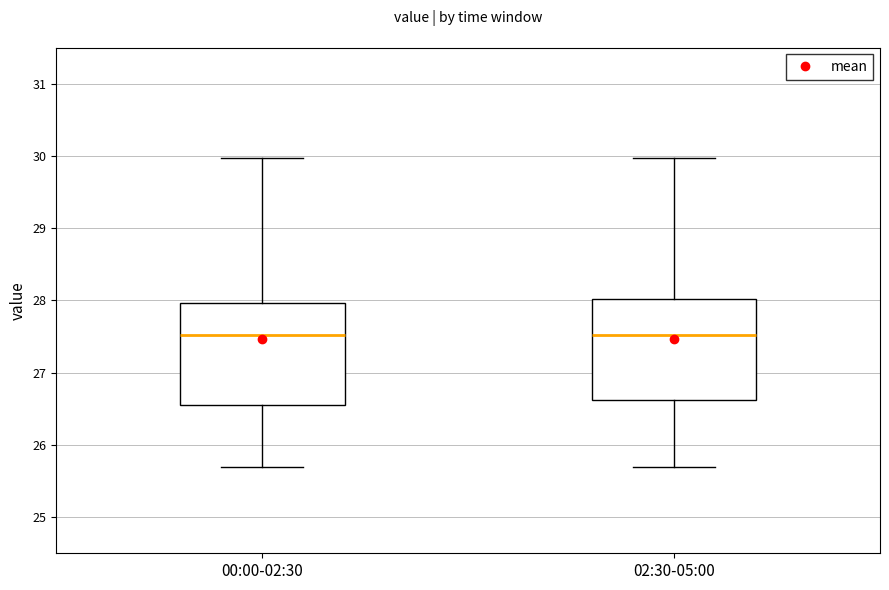

Reading left to right, read every box against the y-axis: the position of its median line, the range the box covers, and the ends of its whiskers. The values are not printed on the chart, so give them approximately, as read against the axis.

00:00-02:30: median 27.5, box 26.5 to 28.0, whiskers 25.7 to 30.0
02:30-05:00: median 27.5, box 26.6 to 28.0, whiskers 25.7 to 30.0